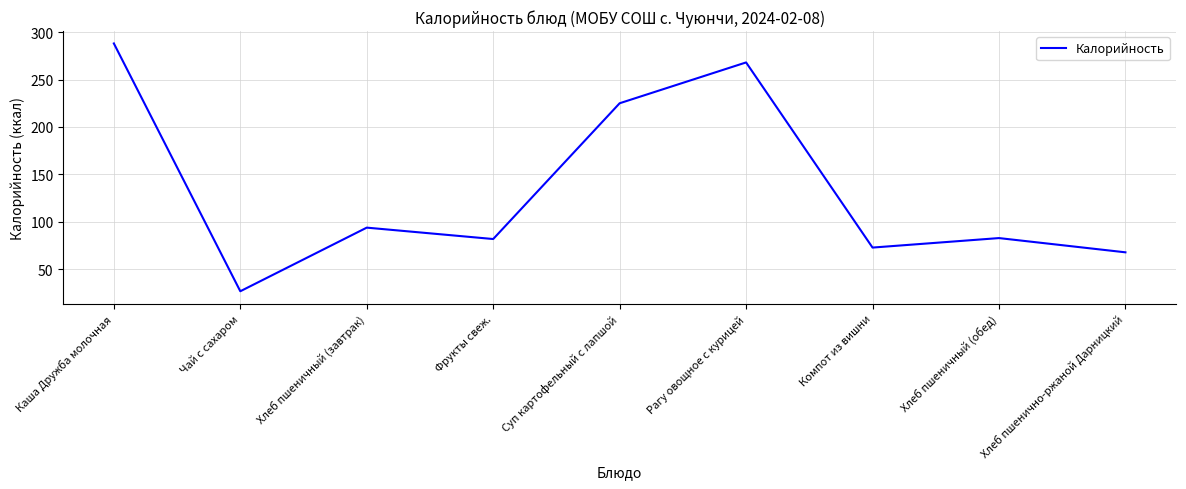

What is the difference between the values at Чай с сахаром and Суп картофельный с лапшой?

198